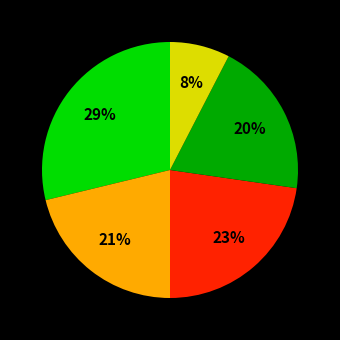

Is there a majority slice in this chart?

No